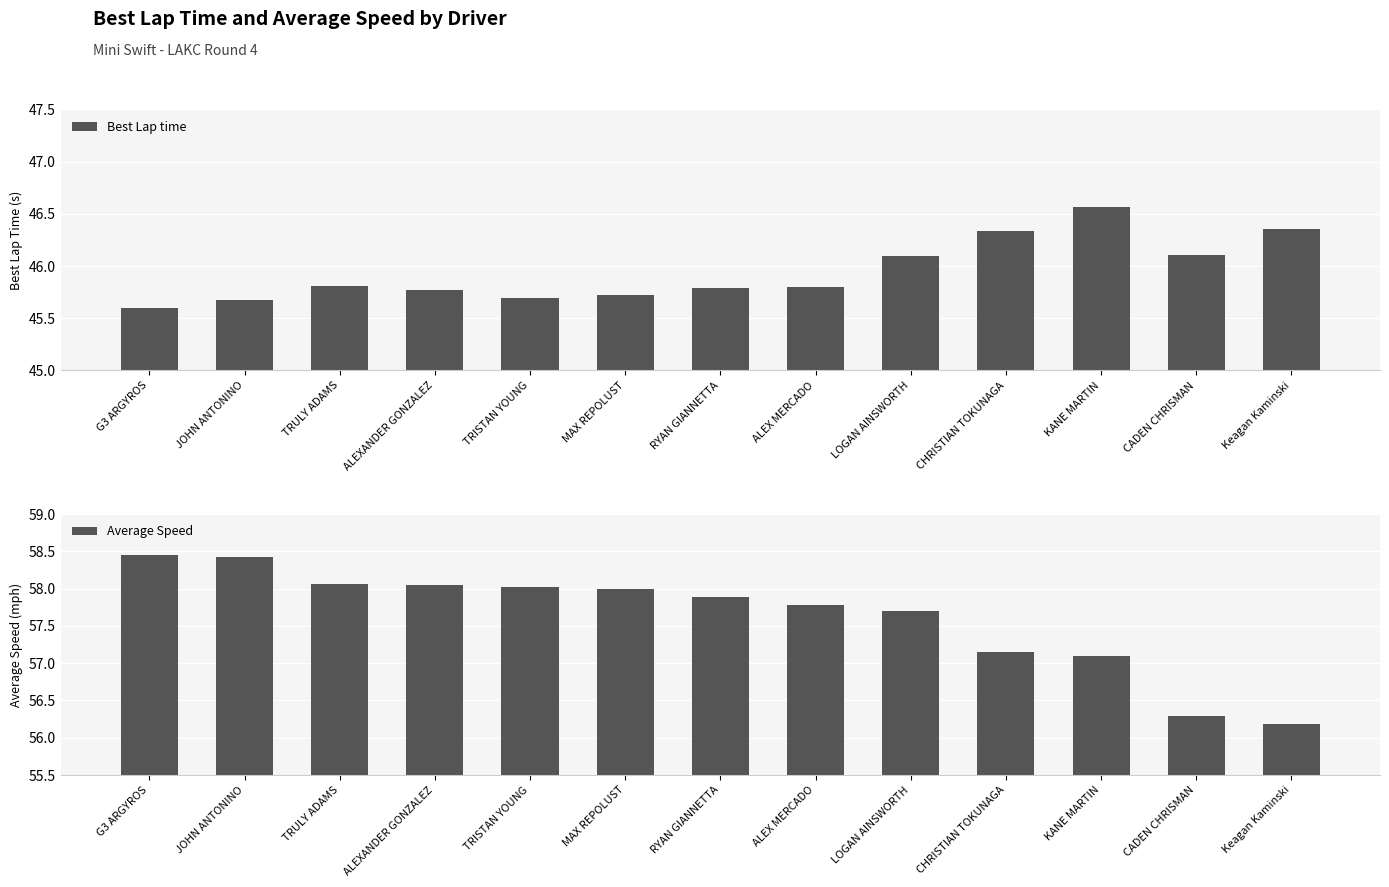

What is the label of the 8th bar from the left?

ALEX MERCADO